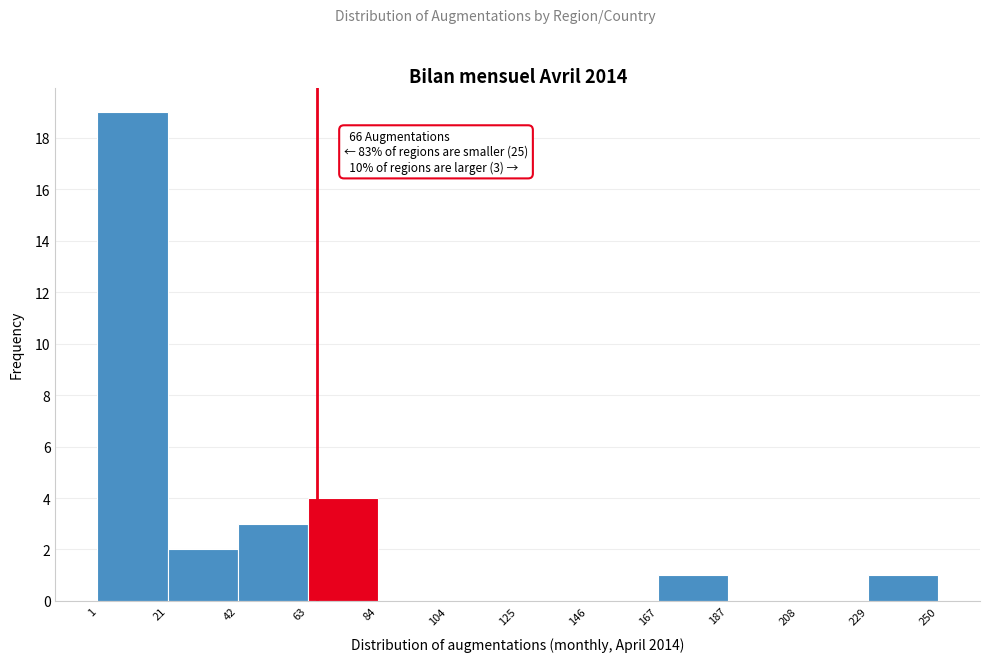

Over which range of the x-axis is the bar tallest?

1 to 21